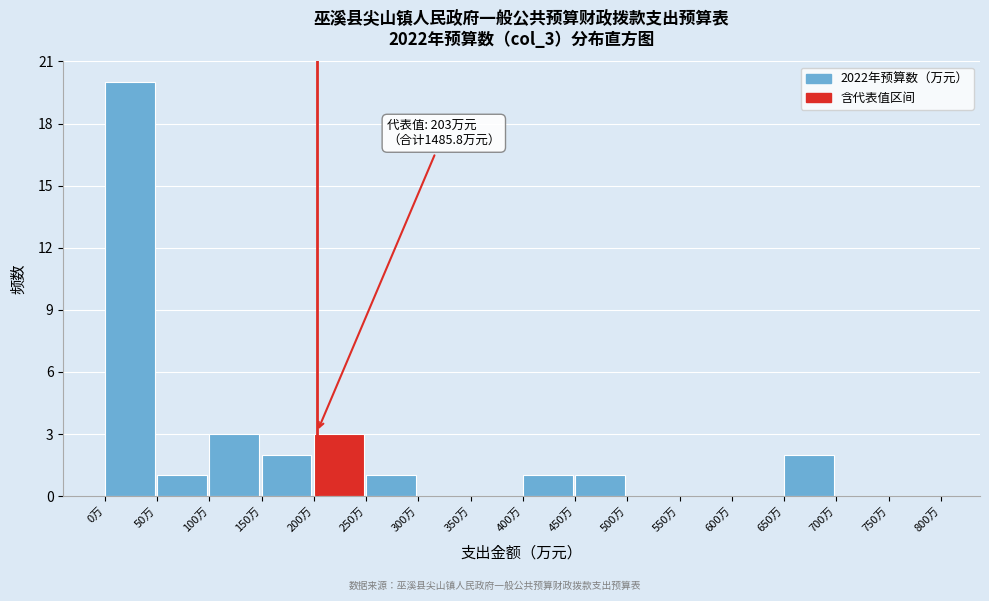

Over which range of the x-axis is the bar tallest?

0 to 50